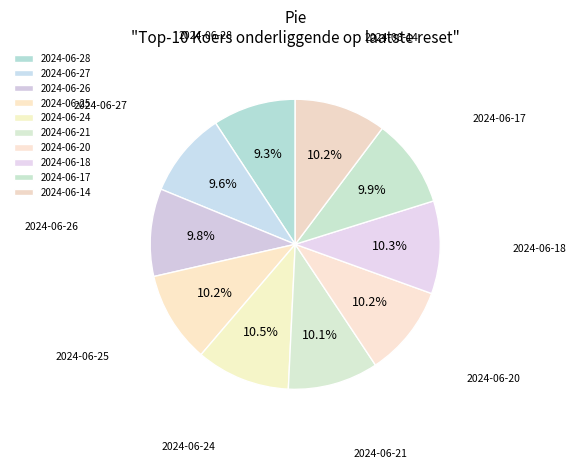

True or false: 2024-06-18 accounts for 10% of the total.

True